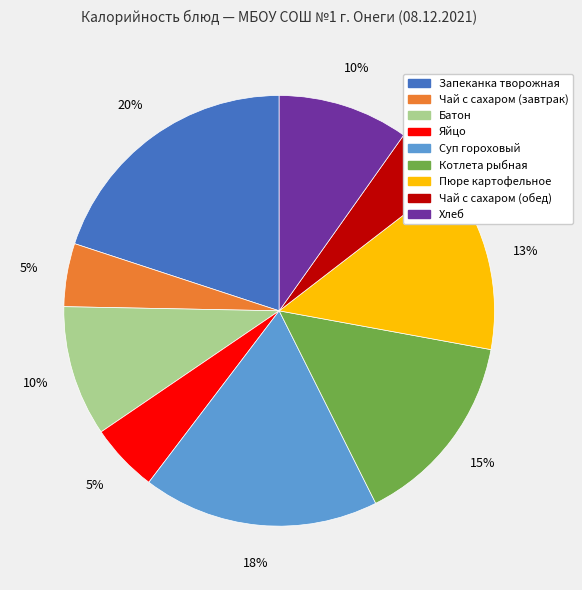

Do Хлеб and Котлета рыбная together represent more than half of the pie?

No